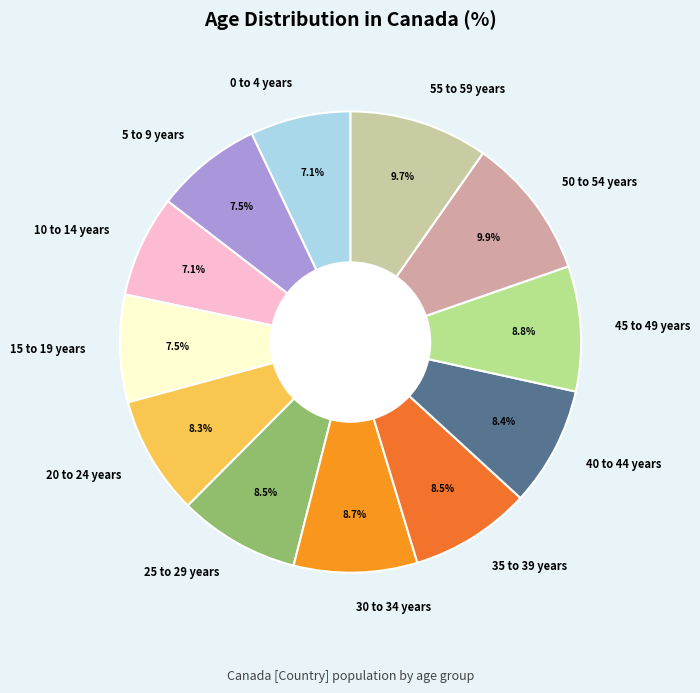

What is the total percentage of 40 to 44 years and 35 to 39 years?

16.9%